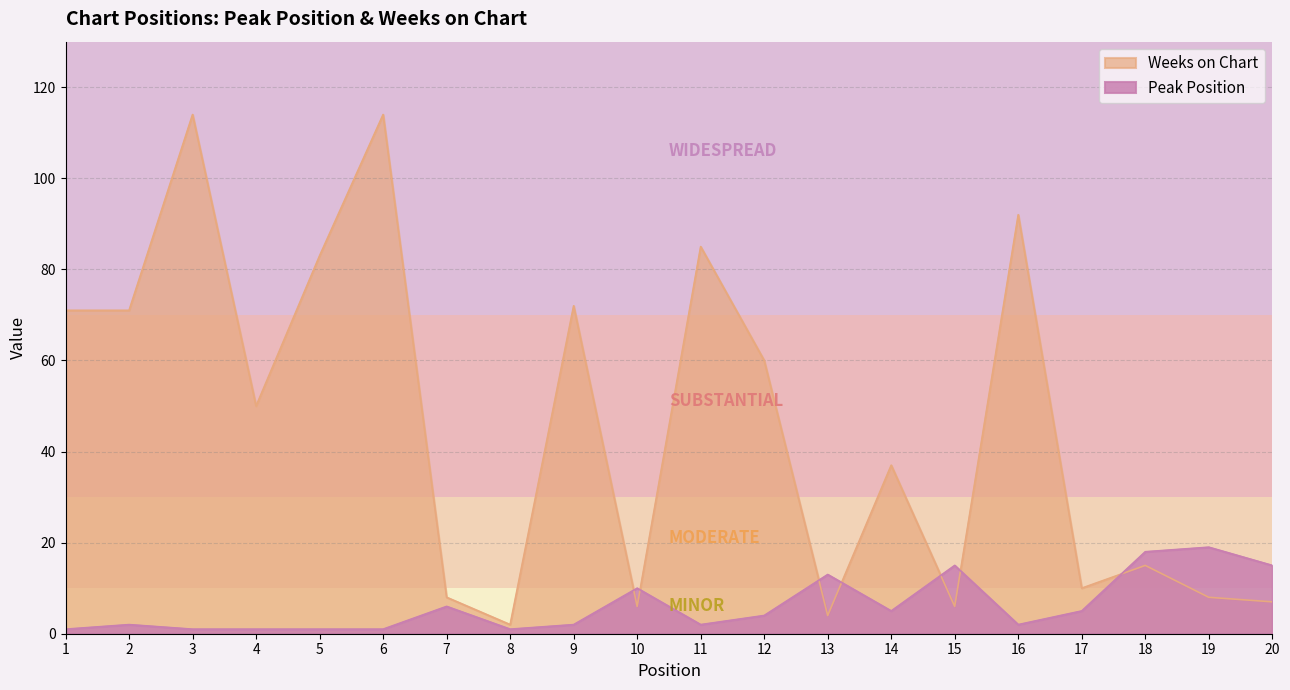

The value of Peak Position at 11 is 2. True or false?

True